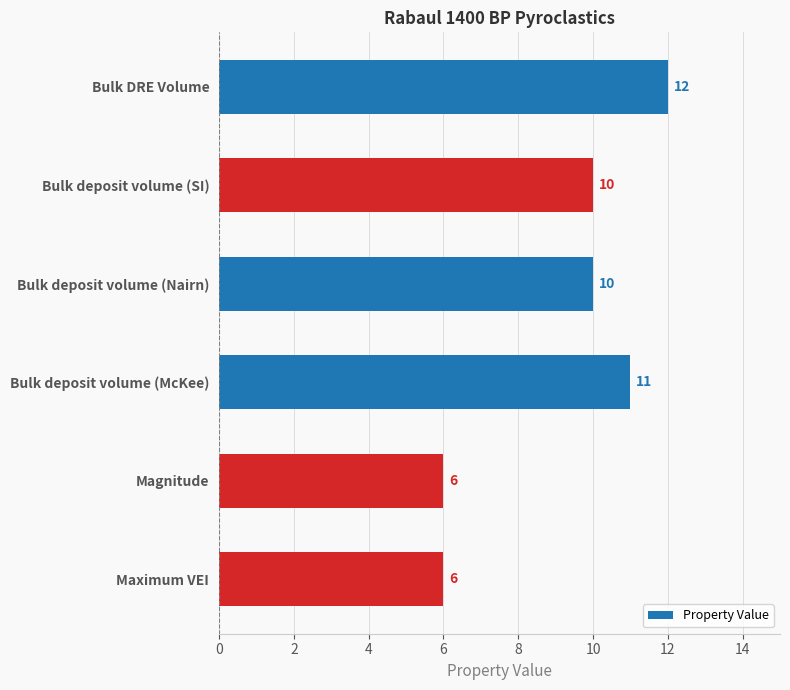

What is the approximate value at Bulk DRE Volume?

12